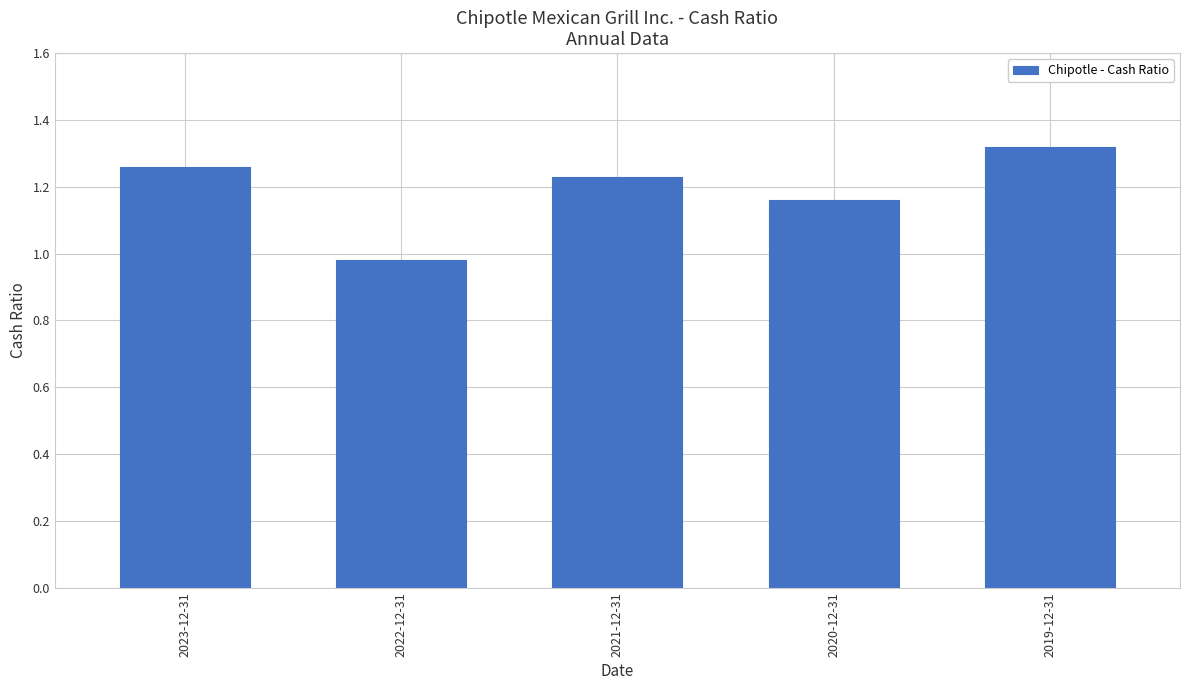

What is the label of the 5th bar from the right?

2023-12-31